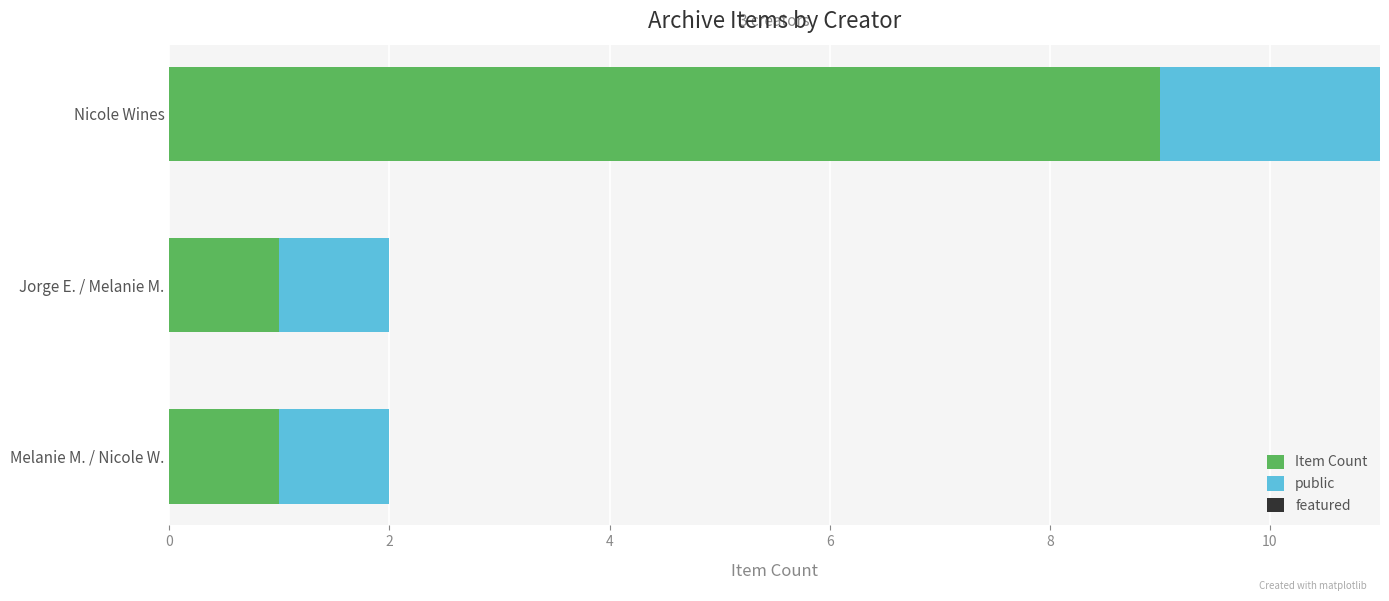

Is it true that Item Count equals 1.0 at Jorge E. / Melanie M.?

True